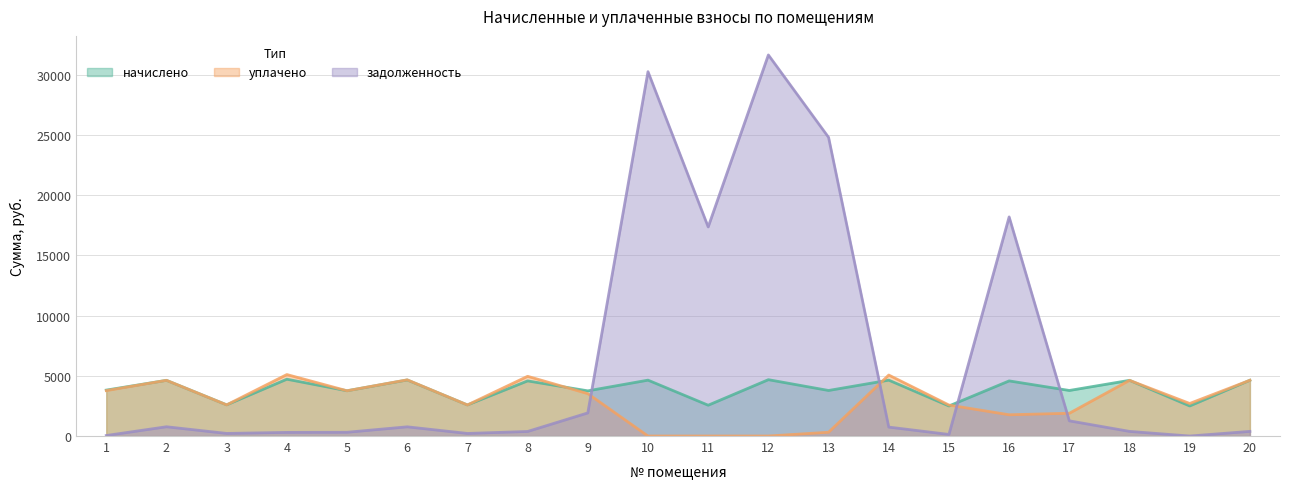

Rank the categories by начислено value from highest to lowest.

4, 12, 6, 10, 14, 20, 2, 18, 8, 16, 1, 13, 17, 5, 9, 3, 7, 11, 15, 19